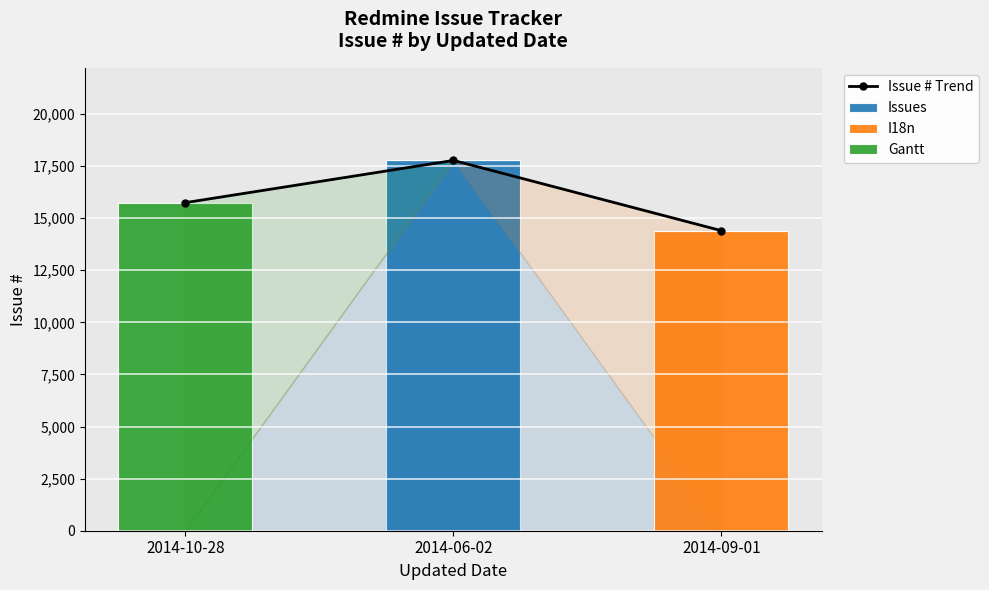

What are all the series names shown in the legend?

Issue # Trend, Issues, I18n, Gantt